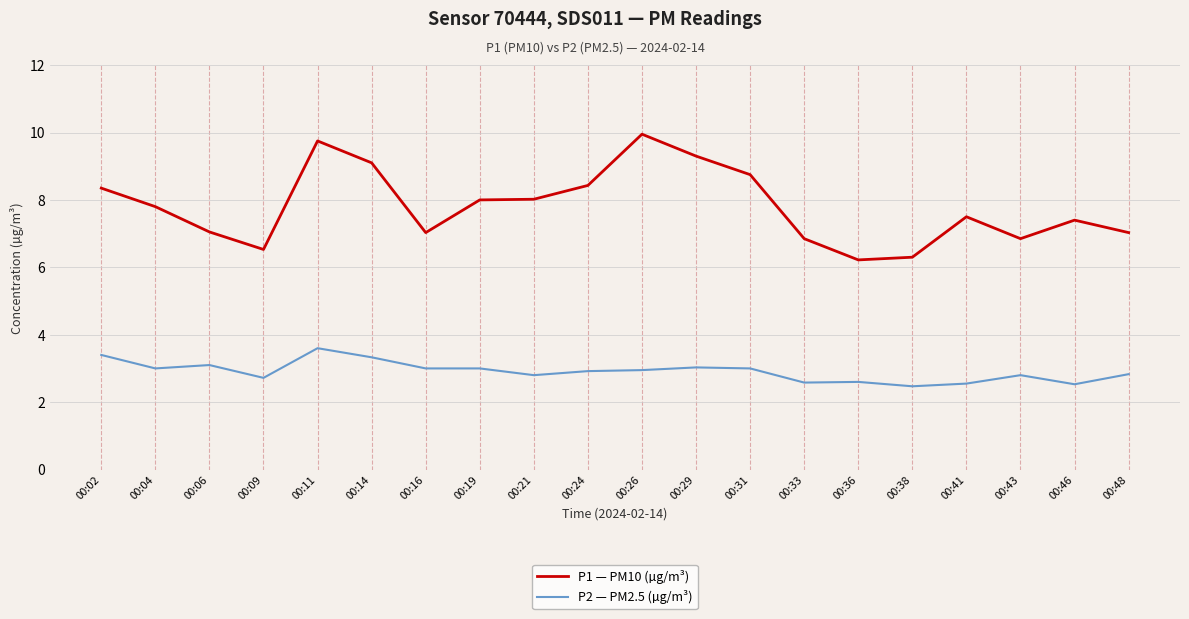

List the series in order of their peak value, lowest first.

P2 — PM2.5 (µg/m³), P1 — PM10 (µg/m³)